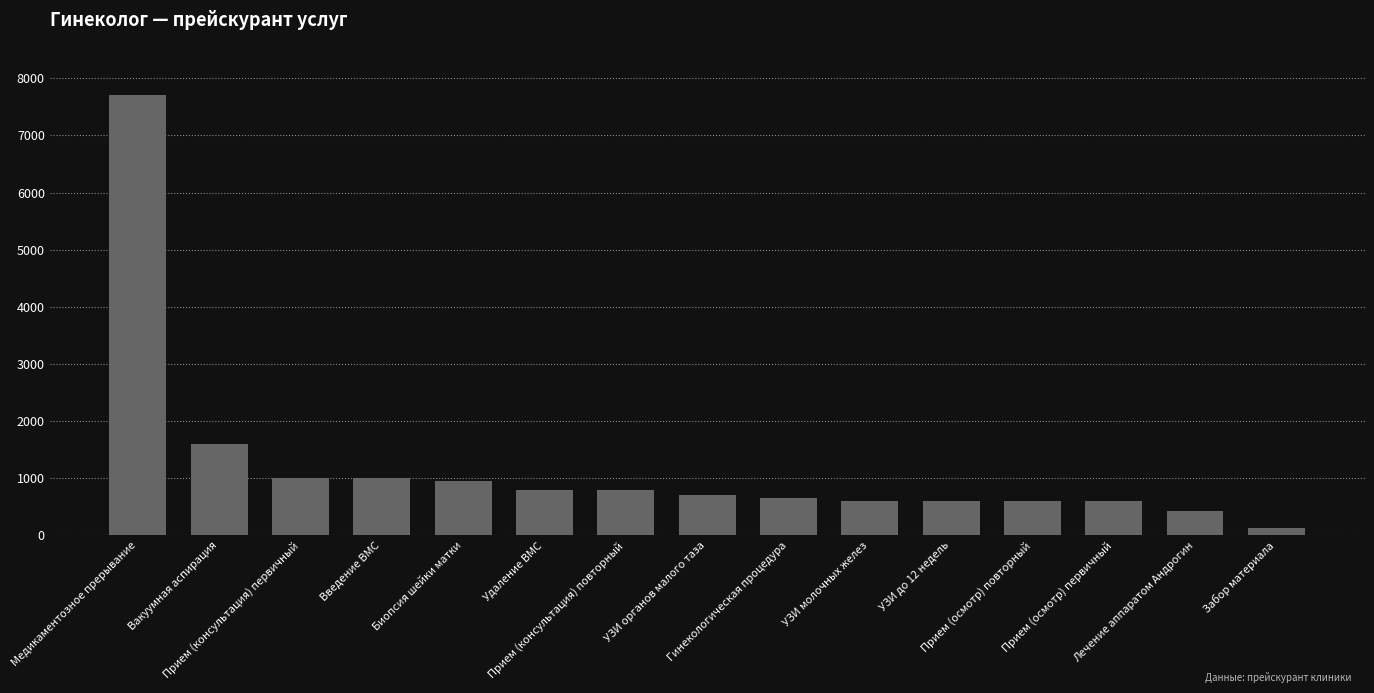

What is the change in value from УЗИ молочных желез to Лечение аппаратом Андрогин?

-180